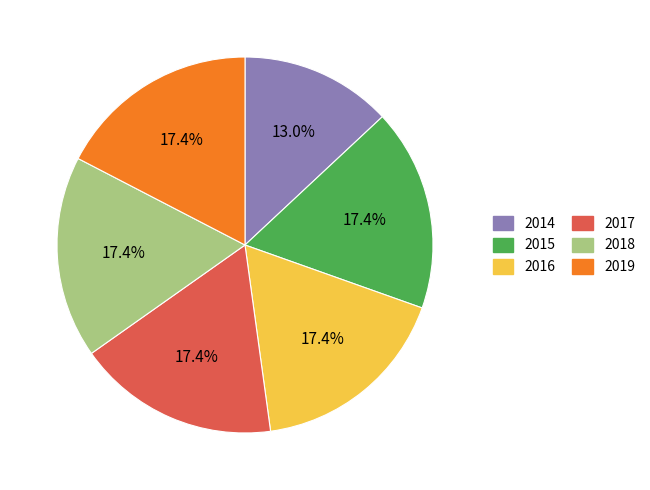

To the nearest percent, what is the combined percentage of 2018 and 2014?

30%